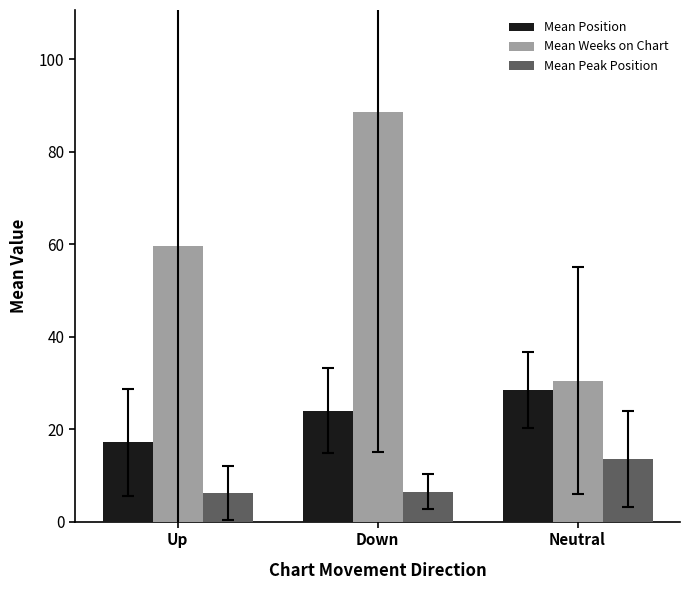

List the labels in order of Mean Position value, smallest first.

Up, Down, Neutral